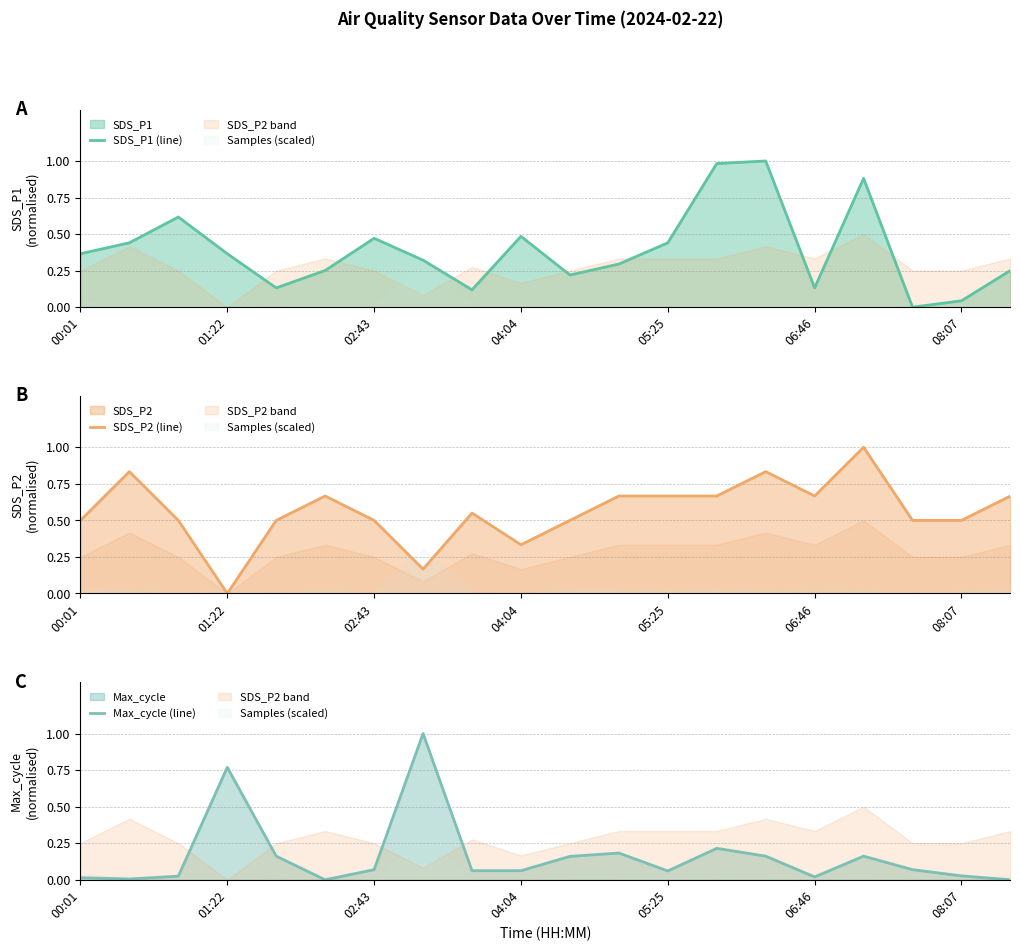

What is the greatest value displayed?

1.0